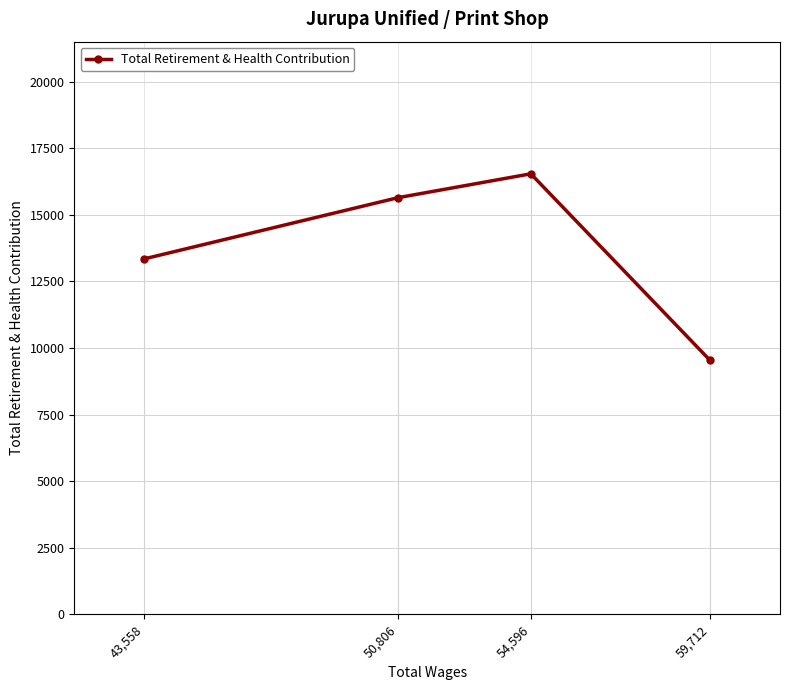

What is the sum of all values?

55084